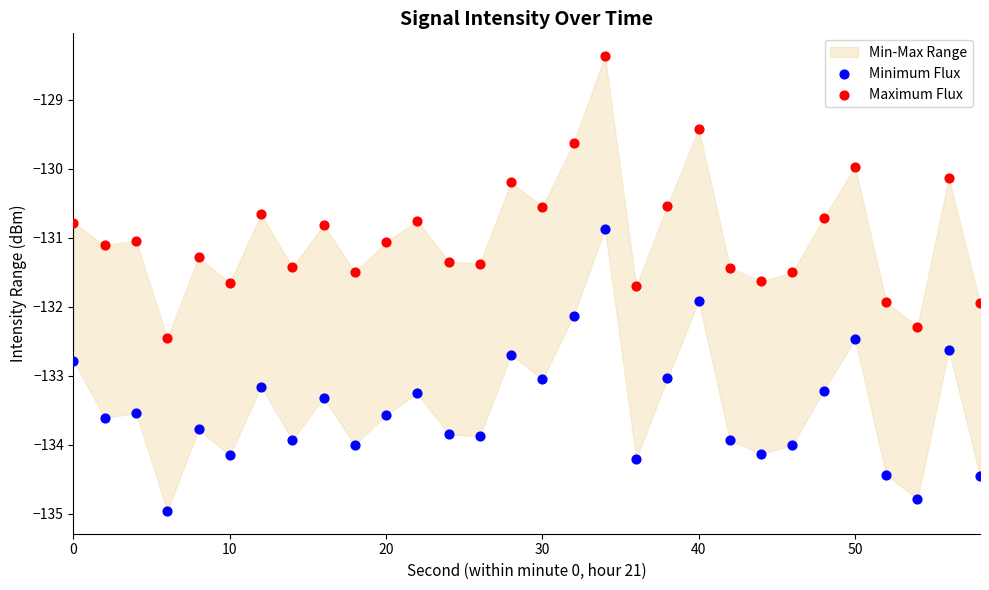

Which series contains the highest Y value?

Maximum Flux